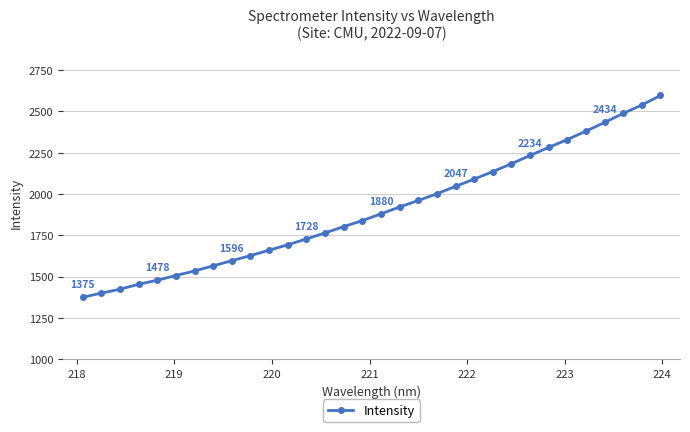

What is the smallest value displayed?

1374.6